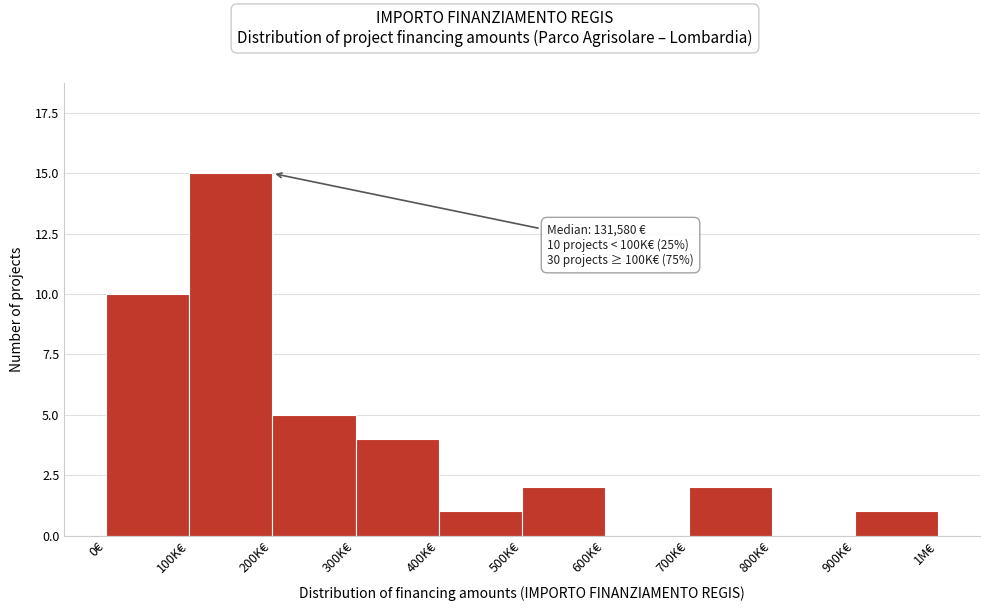

Reading left to right, extract all data points from this chart.

0€=10	100K€=15	200K€=5	300K€=4	400K€=1	500K€=2	600K€=0	700K€=2	800K€=0	900K€=1